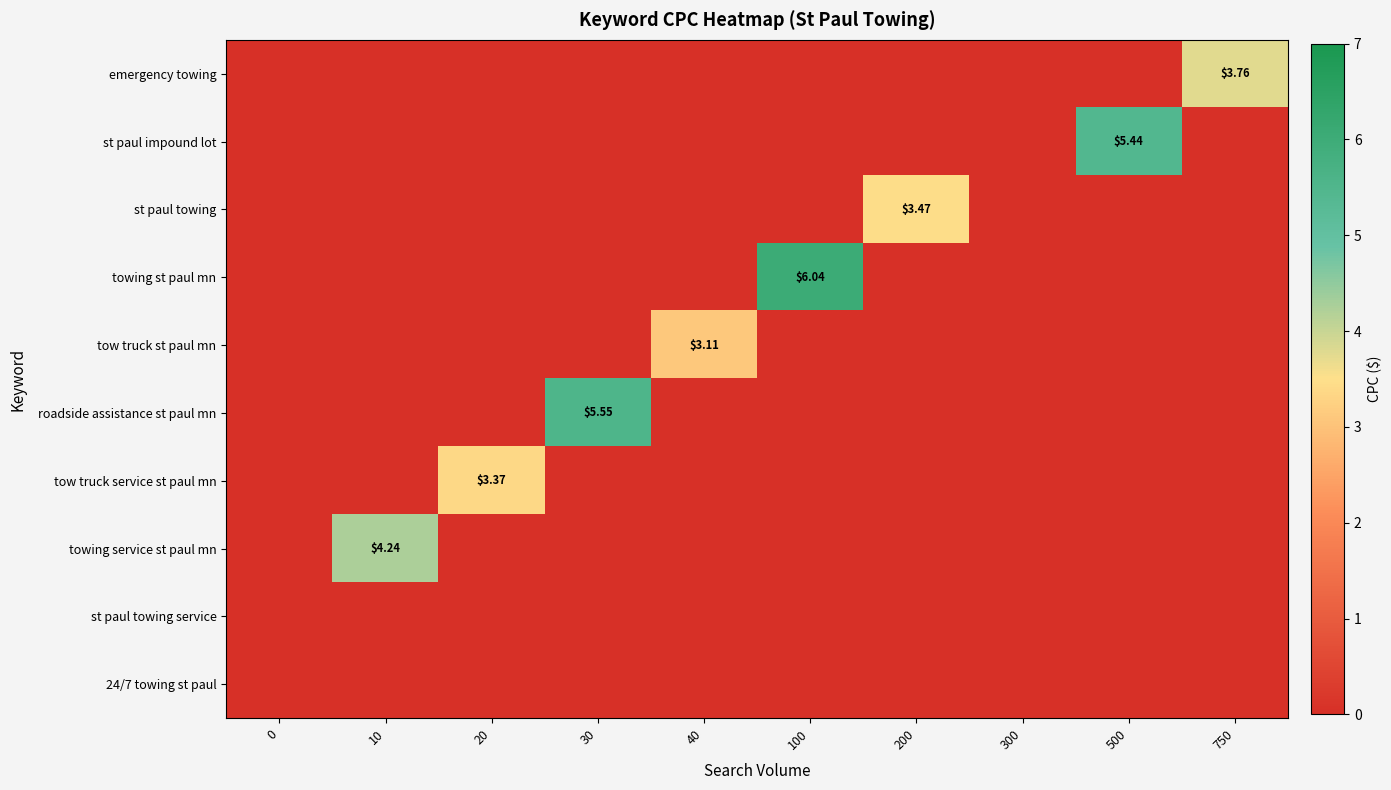

Between 0 and 750, which series saw the biggest shift?

emergency towing